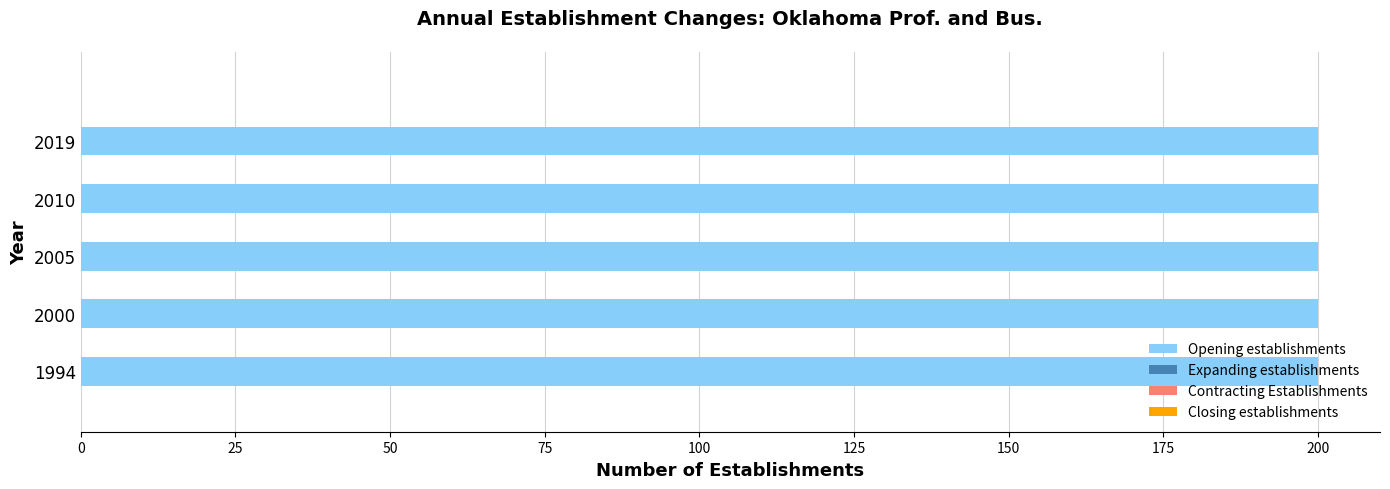

At 1994, list the series in order from largest to smallest.

Opening establishments, Expanding establishments, Contracting Establishments, Closing establishments